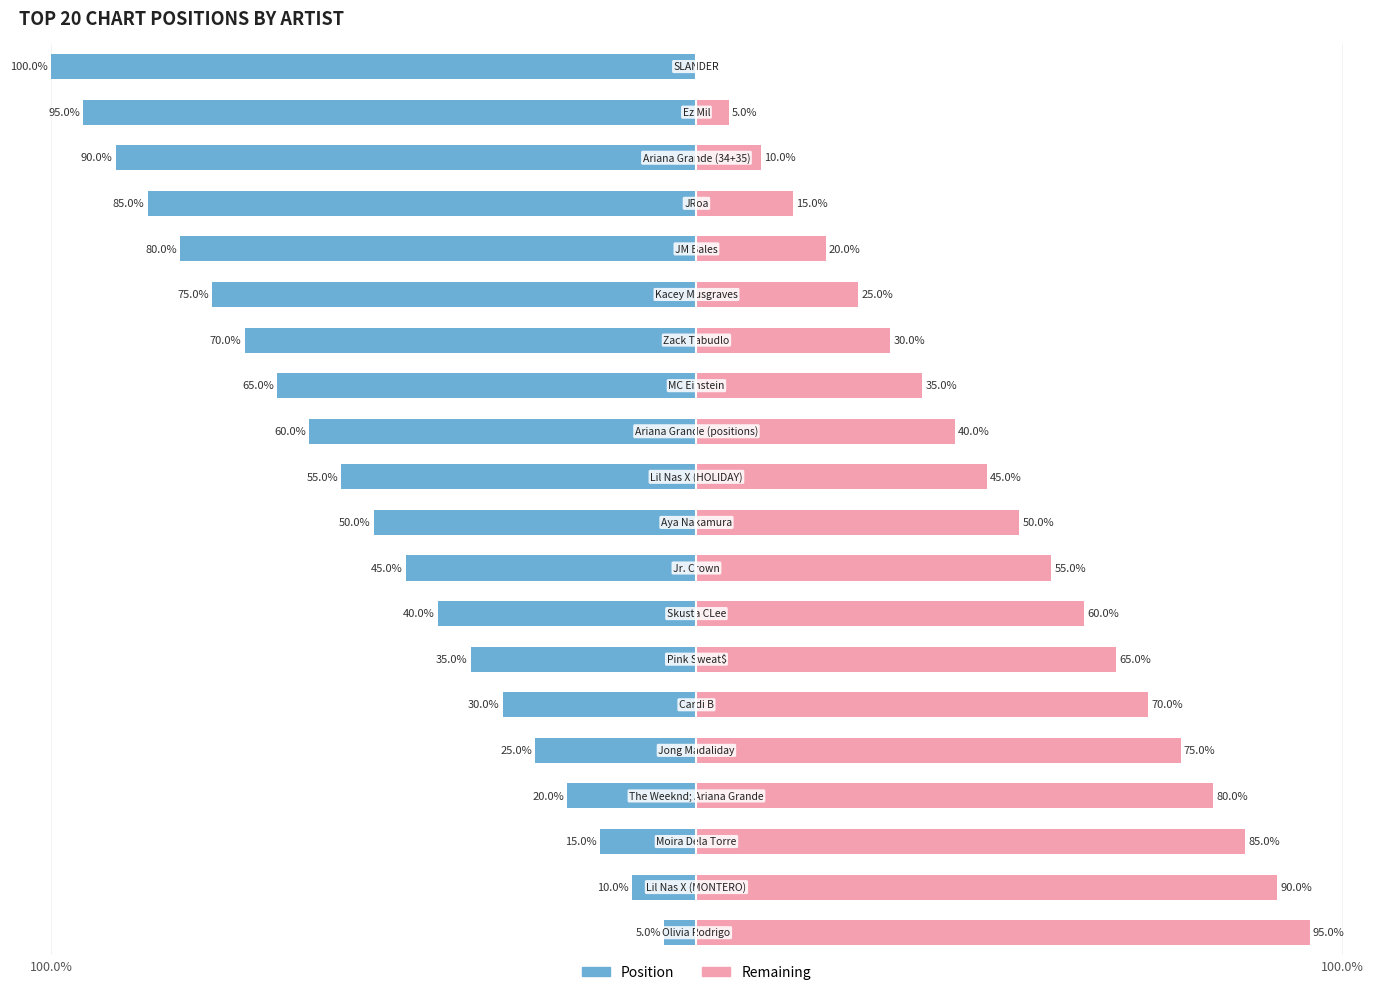

Rank the series at 15 from lowest to highest value.

Position, Remaining